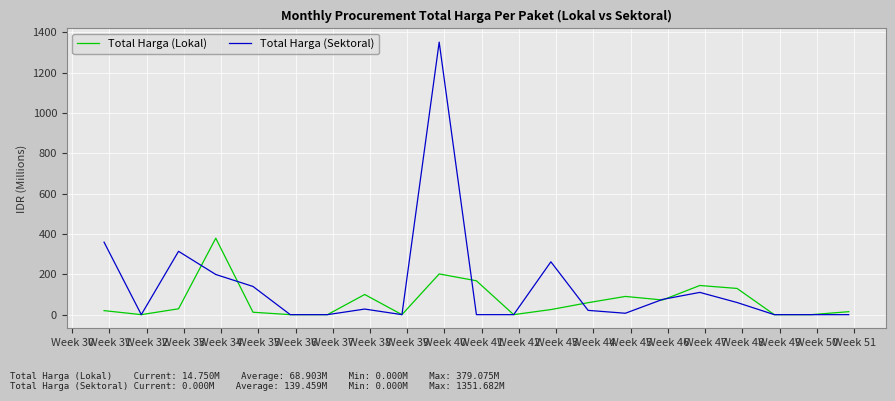

What is the sum of all Total Harga (Lokal) values?

1447.0